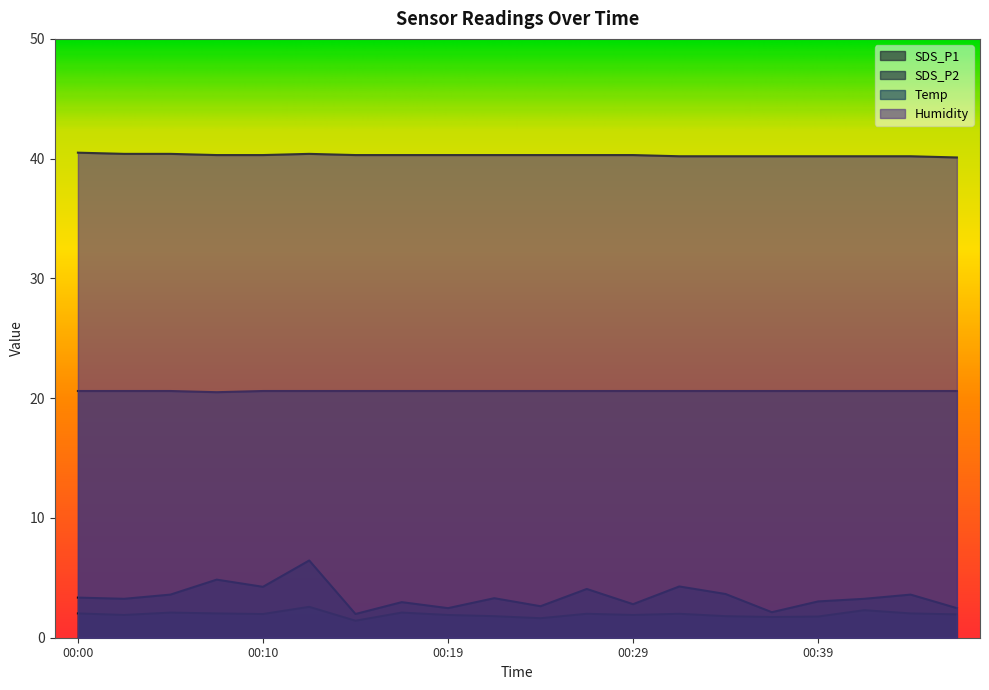

Reading right to left, transcribe all the data shown in this chart.

SDS_P1: 00:46=2.5	00:44=3.6	00:41=3.2	00:39=3.0	00:36=2.1	00:34=3.6	00:32=4.3	00:29=2.8	00:27=4.1	00:24=2.6	00:22=3.3	00:19=2.5	00:17=3.0	00:15=2.0	00:12=6.5	00:10=4.2	00:07=4.8	00:05=3.6	00:02=3.2	00:00=3.4
SDS_P2: 00:46=1.9	00:44=2.0	00:41=2.3	00:39=1.8	00:36=1.7	00:34=1.8	00:32=2.0	00:29=1.9	00:27=2.0	00:24=1.6	00:22=1.8	00:19=1.9	00:17=2.1	00:15=1.4	00:12=2.6	00:10=2.0	00:07=2.0	00:05=2.1	00:02=1.9	00:00=2.0
Temp: 00:46=20.6	00:44=20.6	00:41=20.6	00:39=20.6	00:36=20.6	00:34=20.6	00:32=20.6	00:29=20.6	00:27=20.6	00:24=20.6	00:22=20.6	00:19=20.6	00:17=20.6	00:15=20.6	00:12=20.6	00:10=20.6	00:07=20.5	00:05=20.6	00:02=20.6	00:00=20.6
Humidity: 00:46=40.1	00:44=40.2	00:41=40.2	00:39=40.2	00:36=40.2	00:34=40.2	00:32=40.2	00:29=40.3	00:27=40.3	00:24=40.3	00:22=40.3	00:19=40.3	00:17=40.3	00:15=40.3	00:12=40.4	00:10=40.3	00:07=40.3	00:05=40.4	00:02=40.4	00:00=40.5